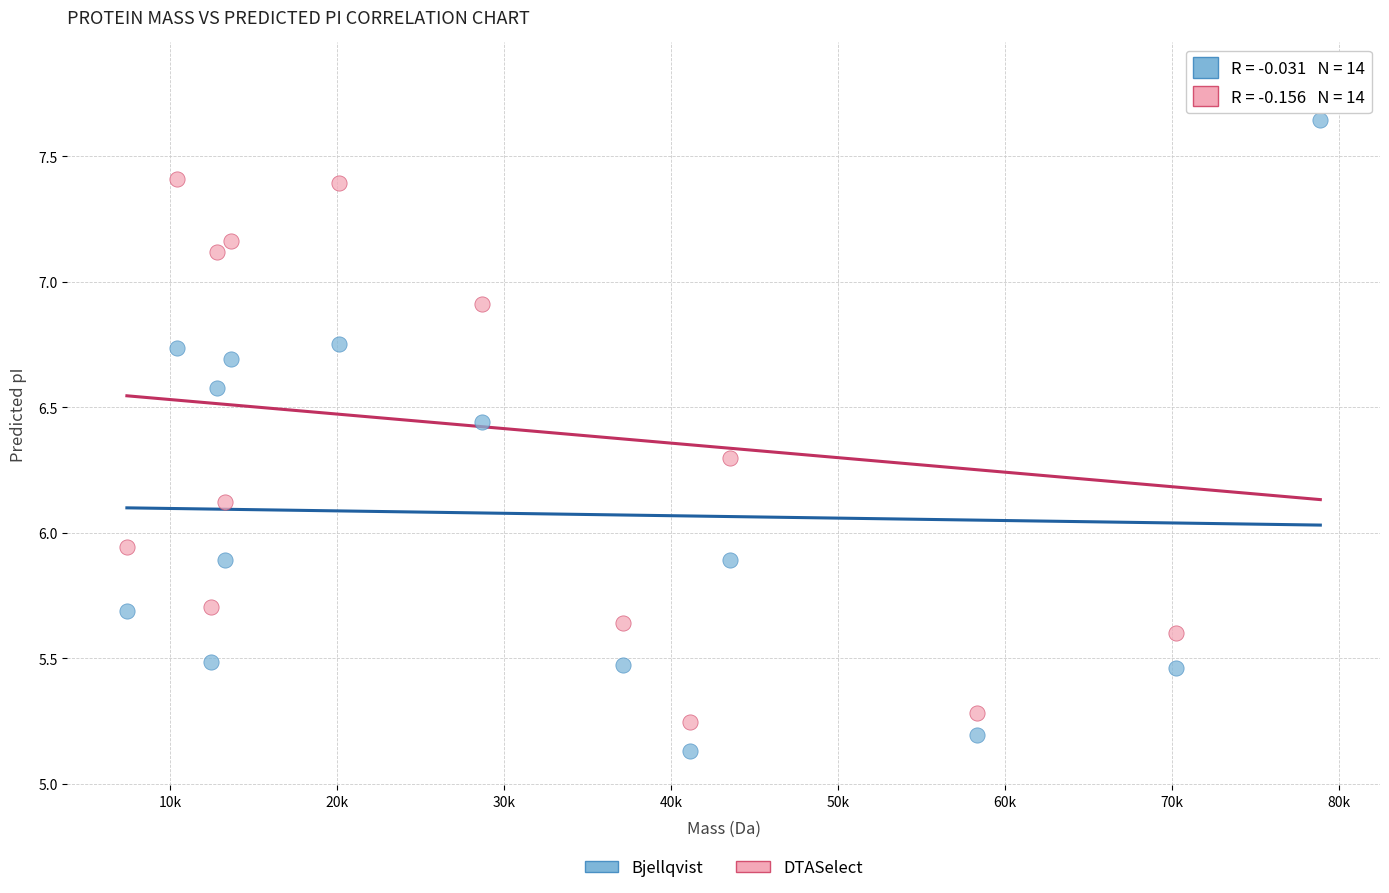

What is the X range (max minus min) for the scatter plot?

71463.0